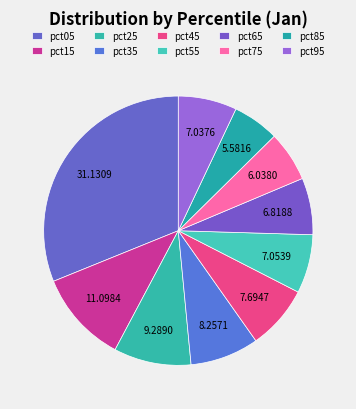

Is there any slice that represents more than half of the pie?

No